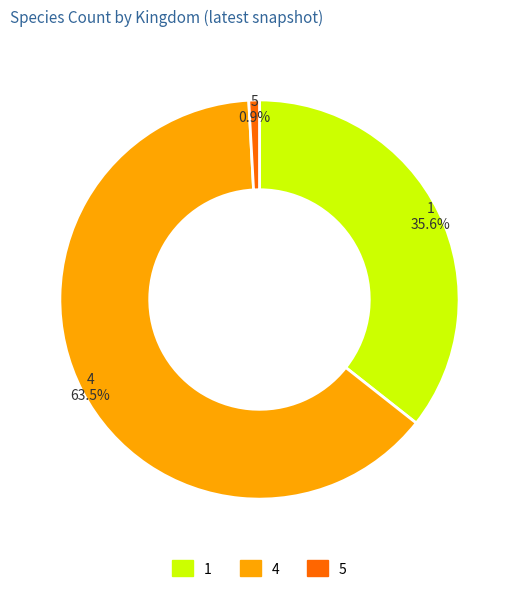

Which has a higher value, 4 or 5?

4